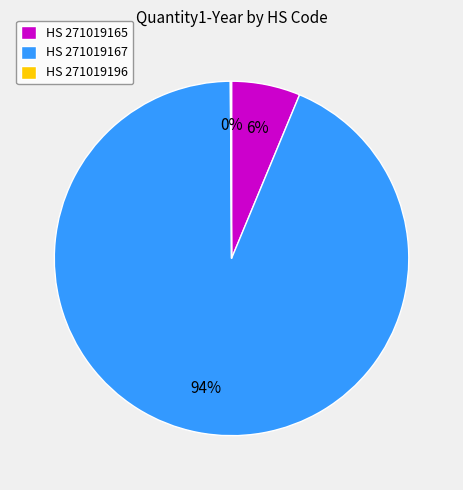

To the nearest percent, what portion does HS 271019165 represent?

6%